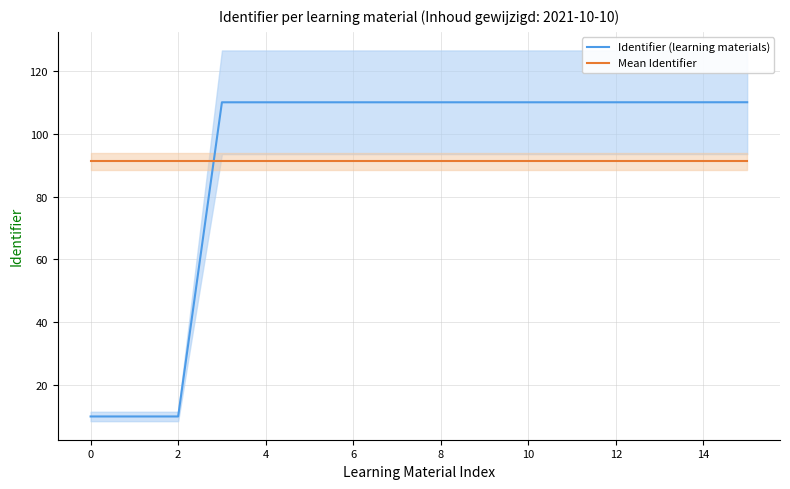

What is the label of the 5th point from the right?

11